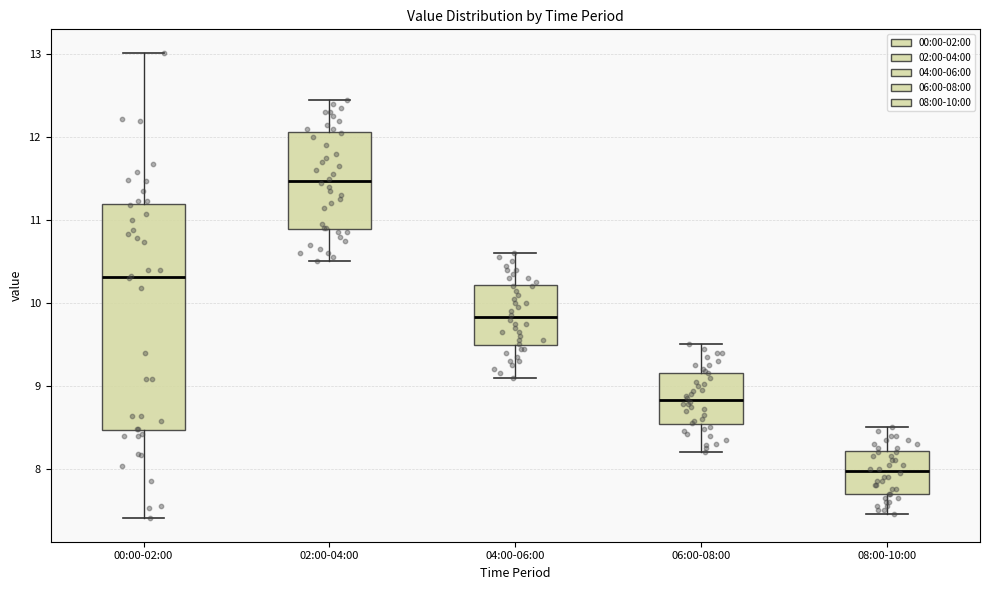

Reading left to right, read every box against the y-axis: the position of its median line, the range the box covers, and the ends of its whiskers. The values are not printed on the chart, so give them approximately, as read against the axis.

00:00-02:00: median 10.3, box 8.5 to 11.2, whiskers 7.4 to 13.0
02:00-04:00: median 11.5, box 10.9 to 12.1, whiskers 10.5 to 12.5
04:00-06:00: median 9.8, box 9.5 to 10.2, whiskers 9.1 to 10.6
06:00-08:00: median 8.8, box 8.5 to 9.2, whiskers 8.2 to 9.5
08:00-10:00: median 8.0, box 7.7 to 8.2, whiskers 7.5 to 8.5